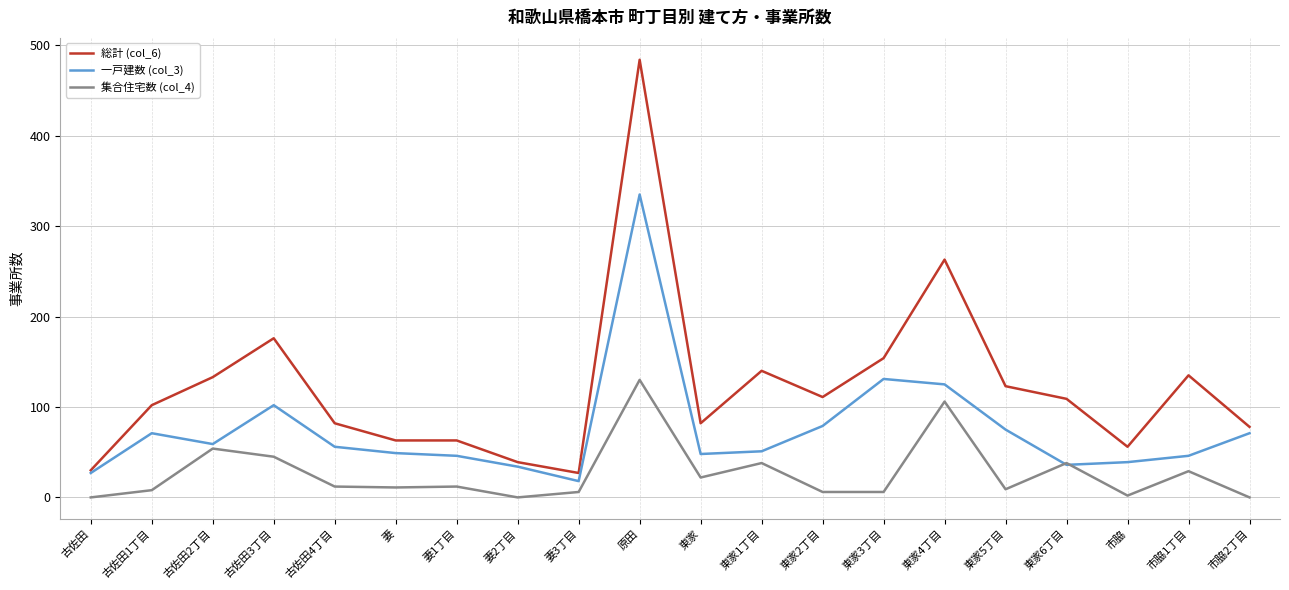

At which category does 一戸建数 (col_3) reach its first local peak?

古佐田1丁目